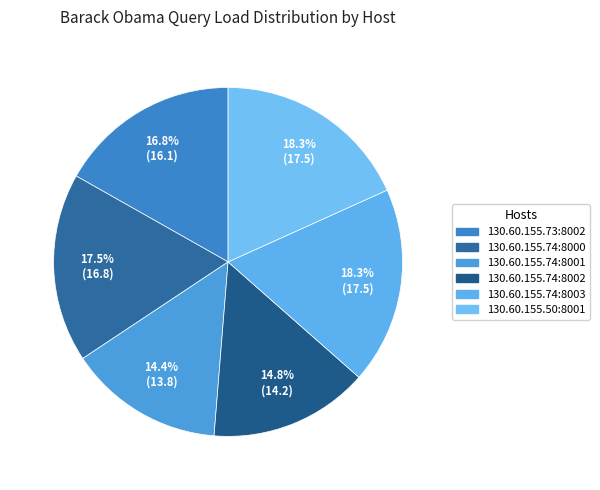

Between 130.60.155.74:8002 and 130.60.155.74:8000, which is larger?

130.60.155.74:8000